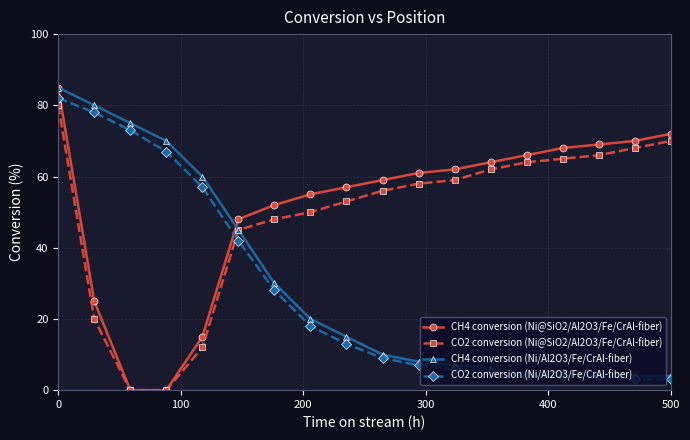

True or false: CO2 conversion (Ni/Al2O3/Fe/CrAl-fiber) and CH4 conversion (Ni@SiO2/Al2O3/Fe/CrAl-fiber) intersect in this chart.

True